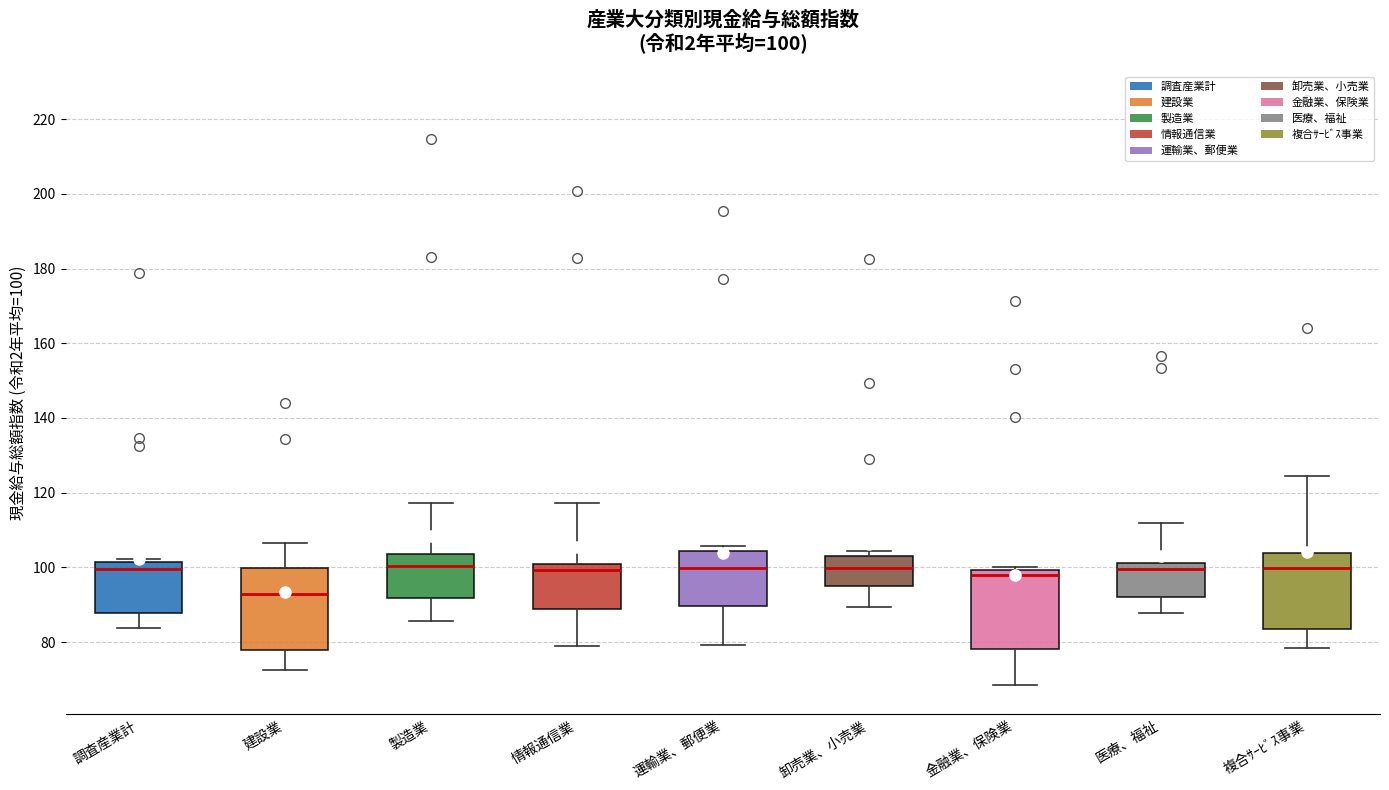

Which box's median line is the lowest?

建設業